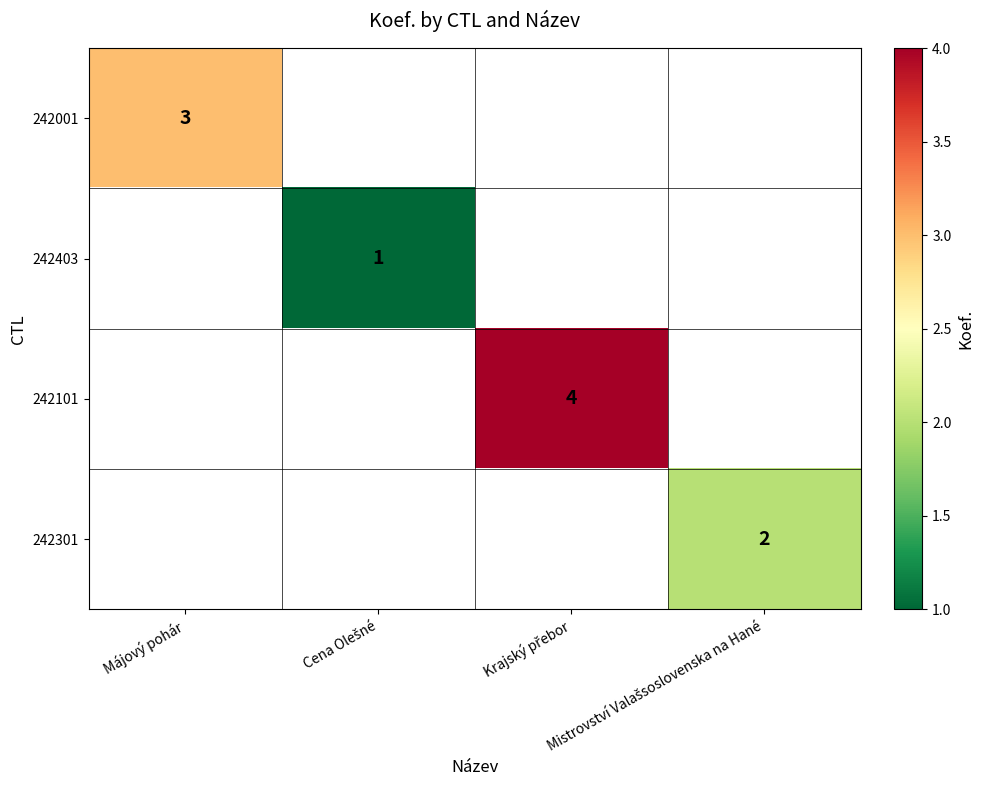

Between Cena Olešné and Krajský přebor, which is larger?

Krajský přebor